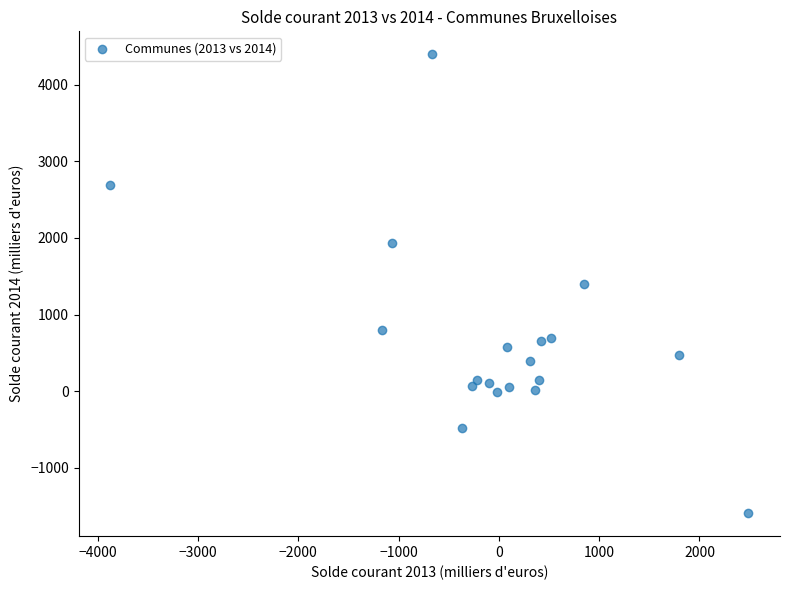

What is the range of Y values (max minus min)?

5992.3